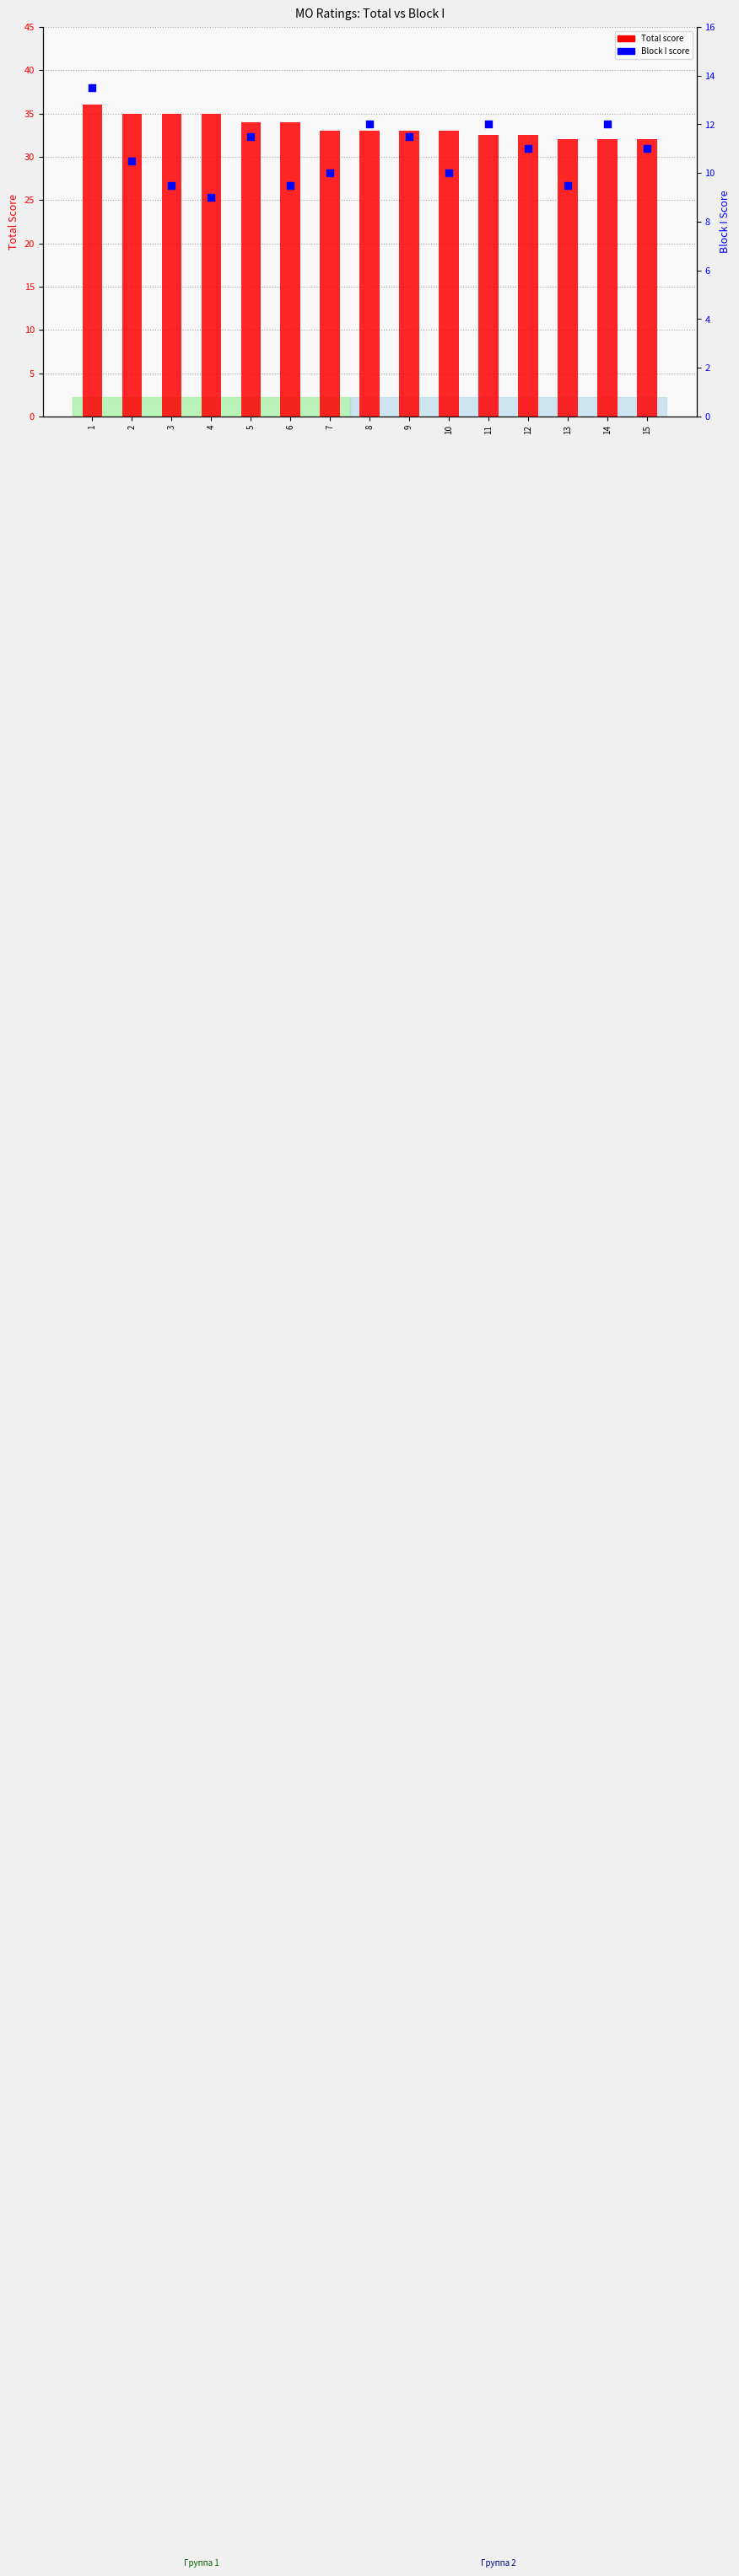

What are all the series names shown in the legend?

Total score, Block I score